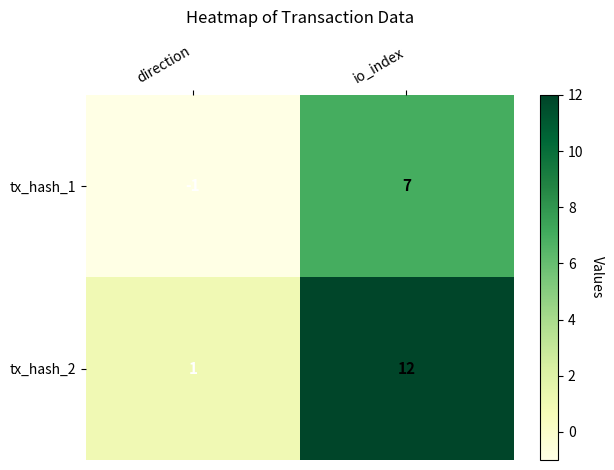

How many negative values does the tx_hash_1 series have?

1